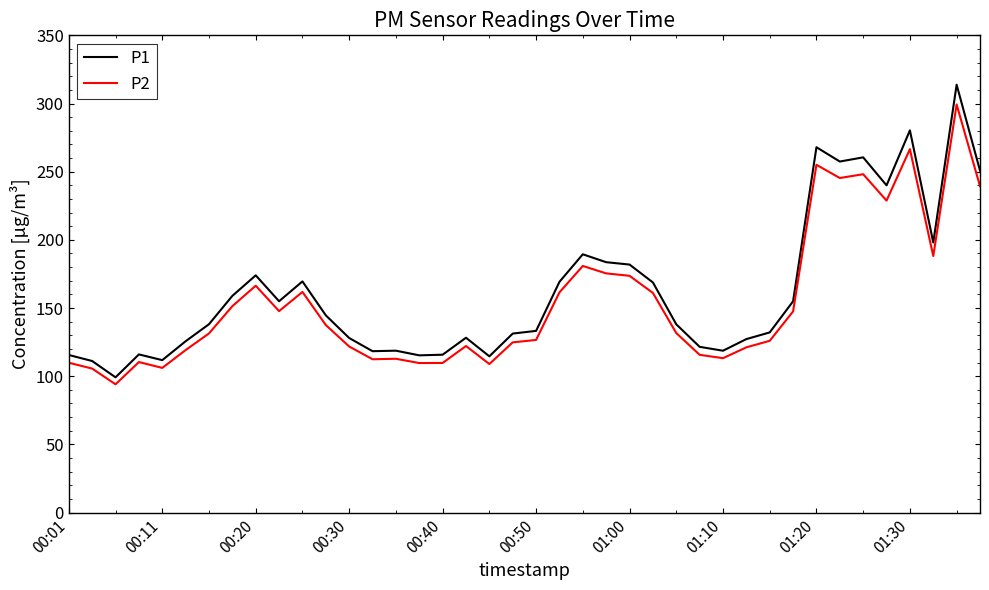

Which series has the widest spread of values?

P1